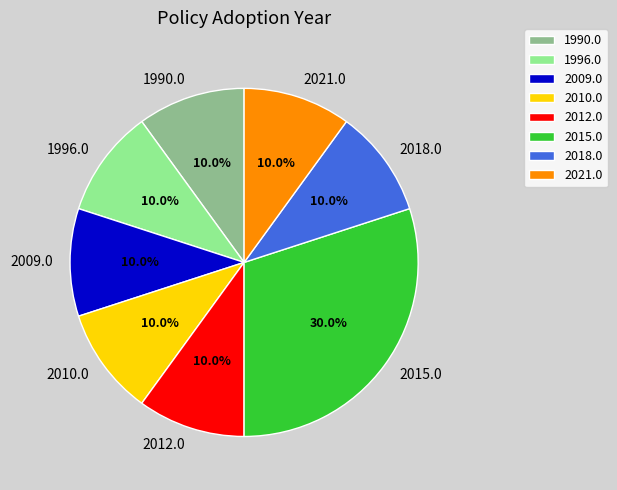

What is the ratio of the value at 2015.0 to the value at 2010.0?

3.0